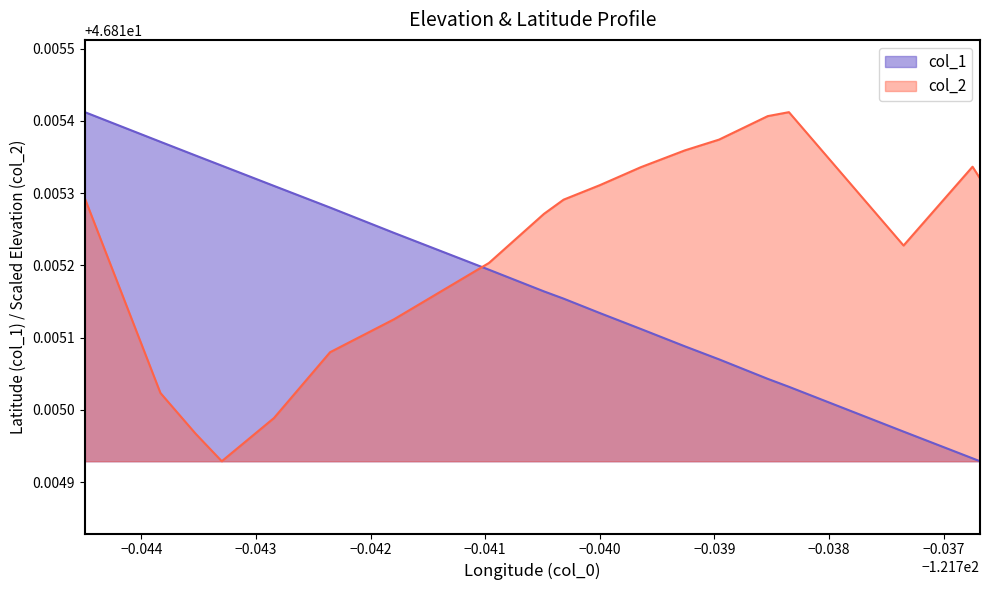

At how many categories does at least one series exceed 46?

19